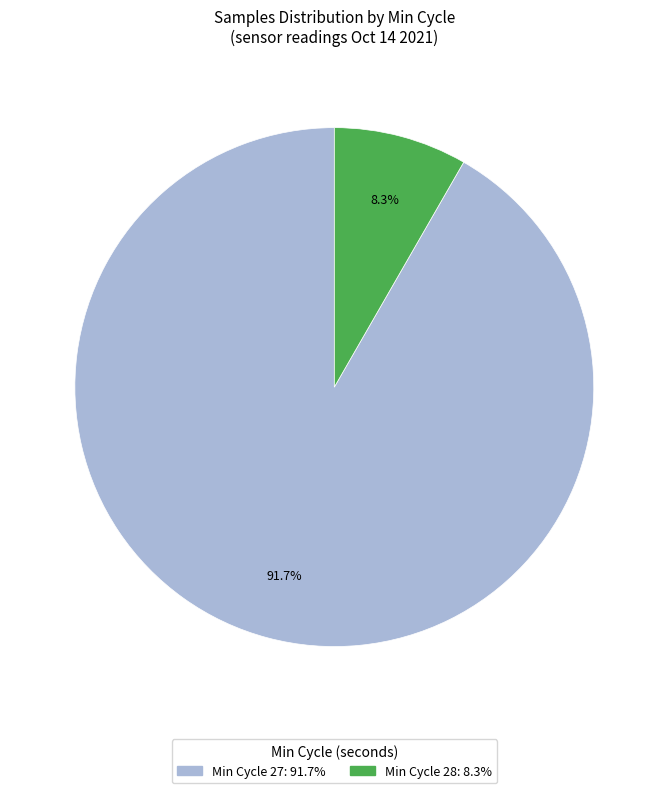

To the nearest percent, what is the average slice percentage?

50%